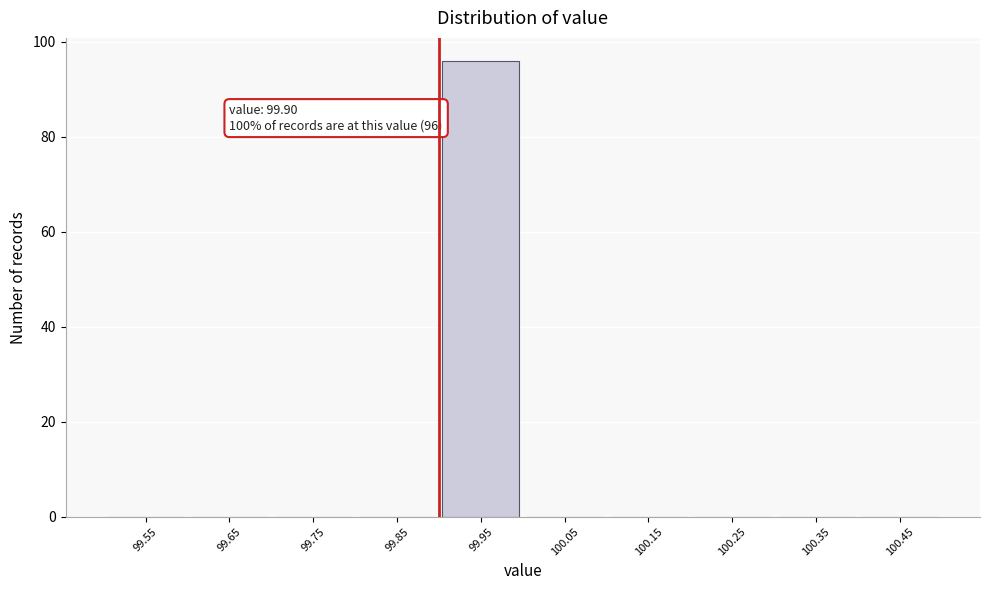

Over which range of the x-axis is the bar tallest?

99.9 to 100.0